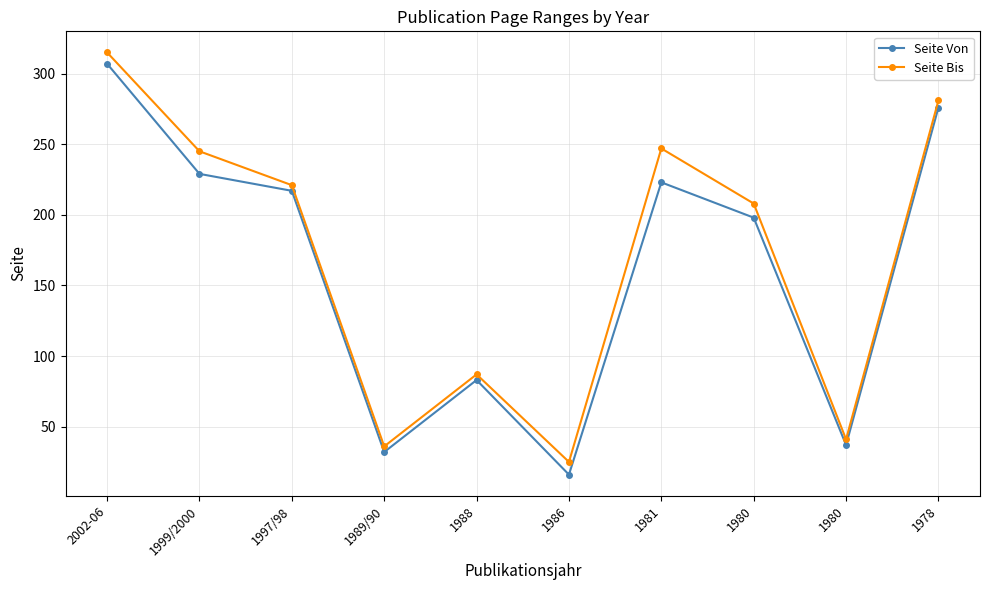

Between 1999/2000 and 1988, which series saw the biggest shift?

Seite Bis